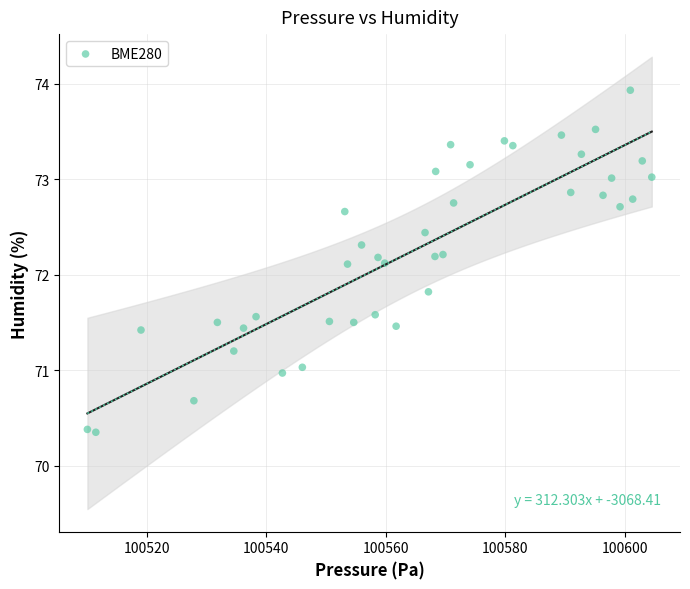

What is the range of X values (max minus min)?

94.4